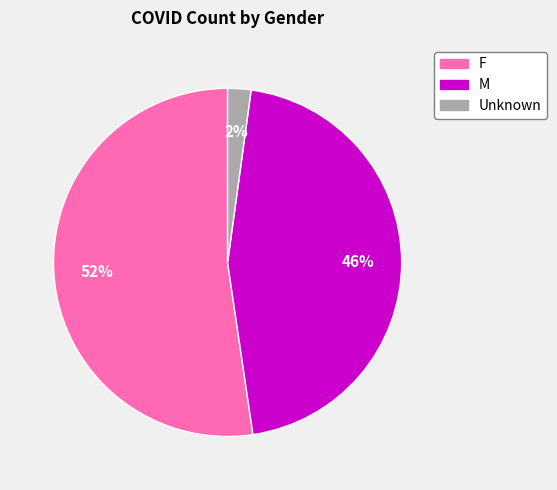

Approximately how many times larger is the value at M compared to F?

0.9